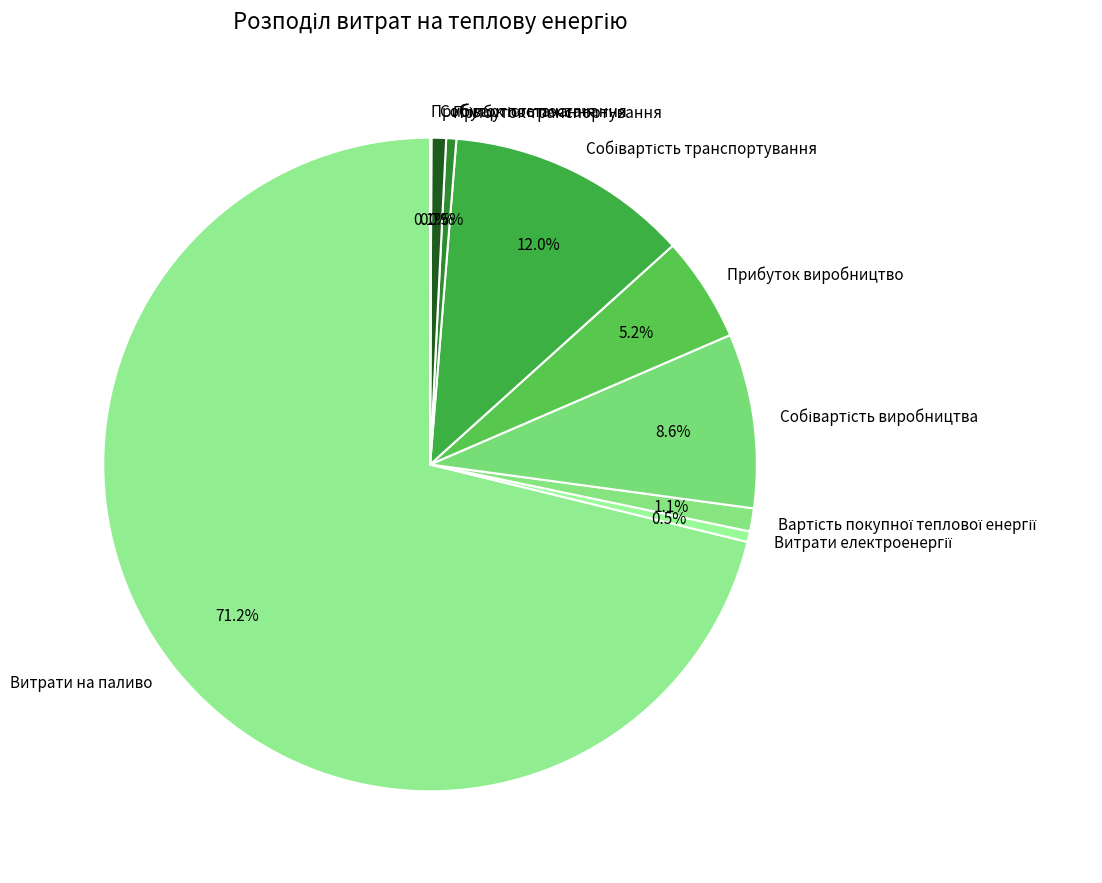

What is the largest slice in the pie chart?

Витрати на паливо